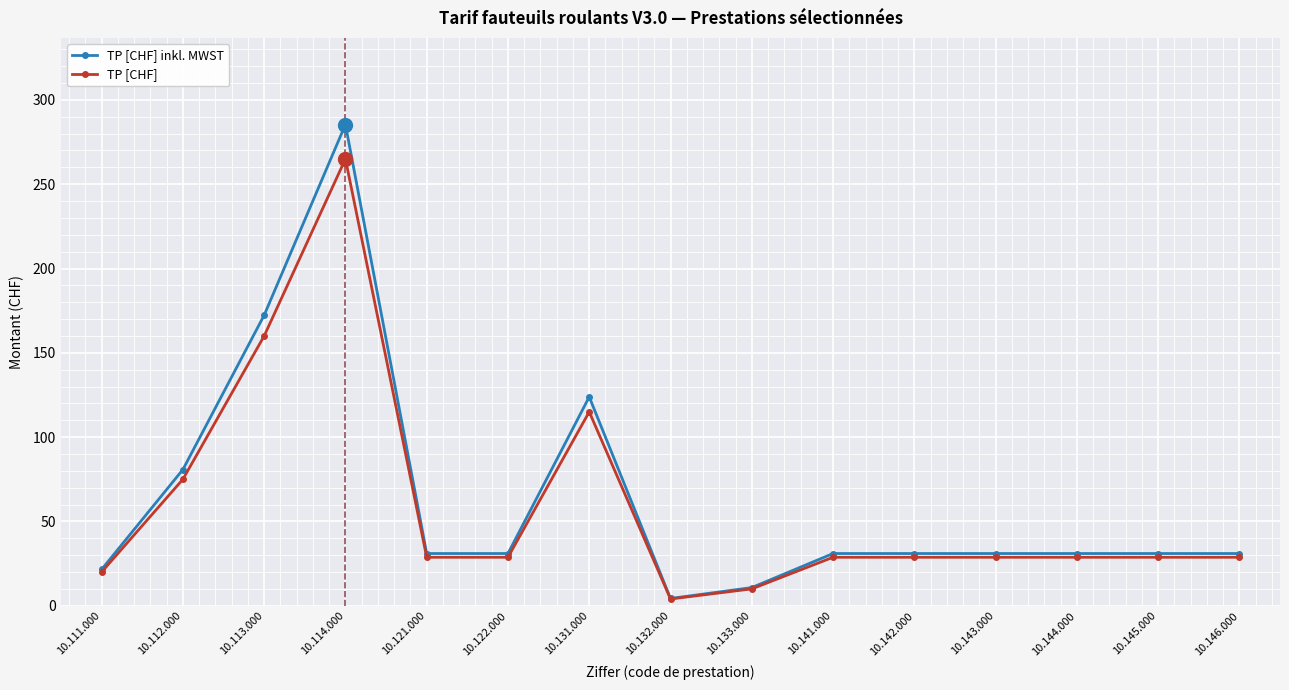

Reading left to right, extract all data points from this chart.

TP [CHF] inkl. MWST: 21.5	80.8	172.3	285.4	31.0	31.0	123.9	4.3	10.8	31.0	31.0	31.0	31.0	31.0	31.0
TP [CHF]: 20.0	75.0	160.0	265.0	28.8	28.8	115.0	4.0	10.0	28.8	28.8	28.8	28.8	28.8	28.8